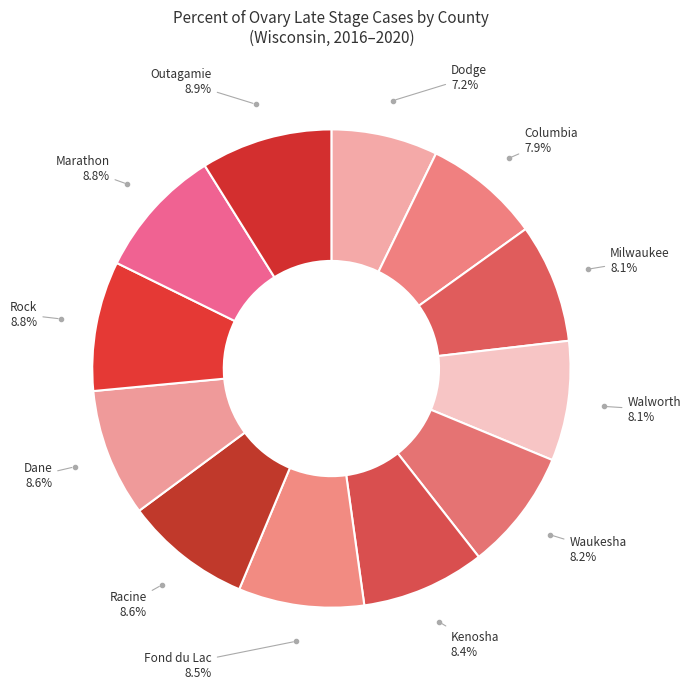

Is there any slice that represents more than half of the pie?

No